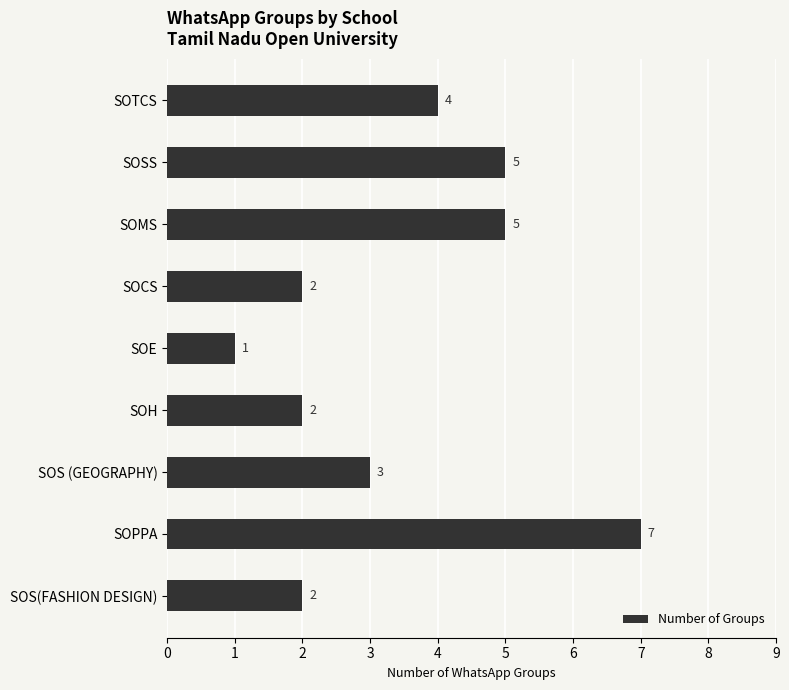

What position from the top is SOH?

6